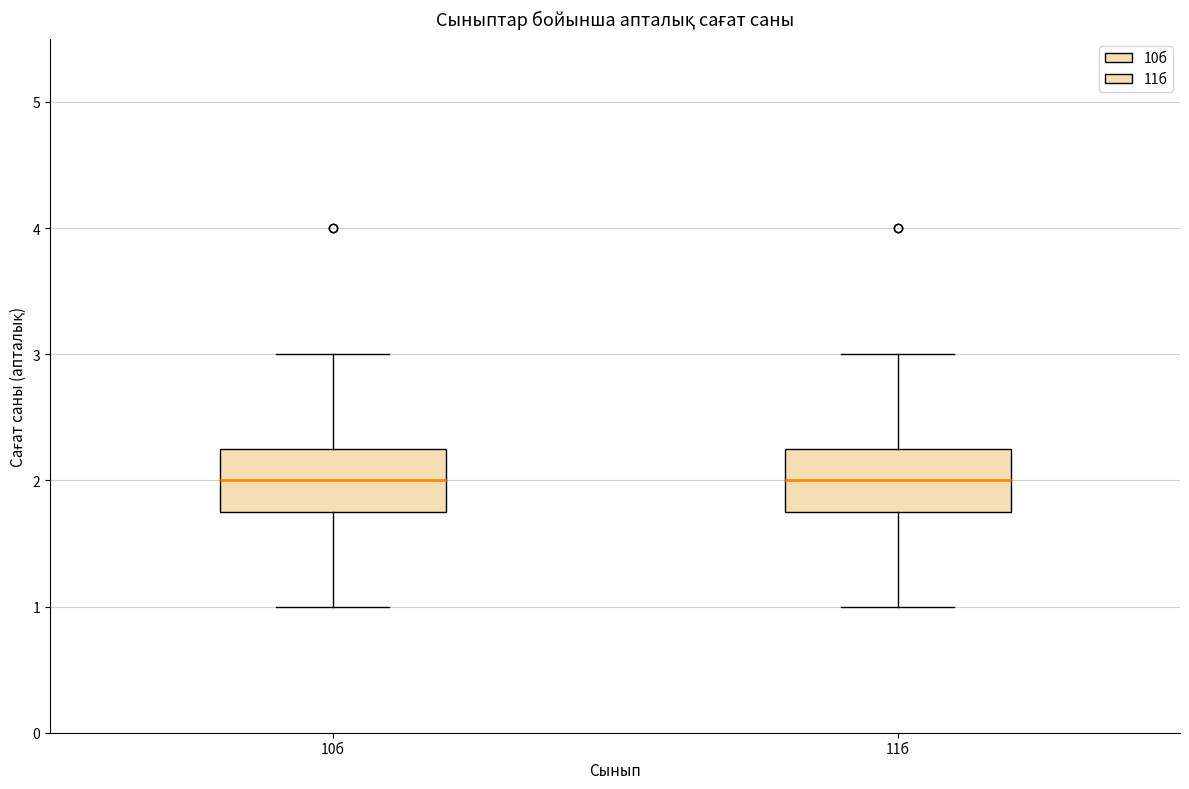

Where does the upper whisker of the box for 11б end on the y-axis? The values are not printed on the chart, so give them approximately, as read against the axis.

3.0